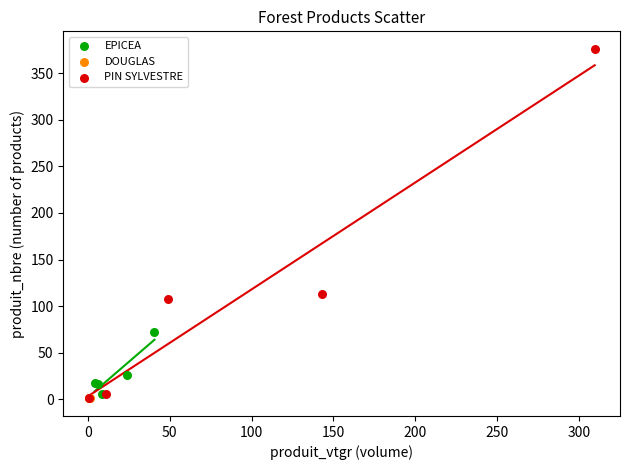

Which series reaches the maximum Y coordinate?

PIN SYLVESTRE